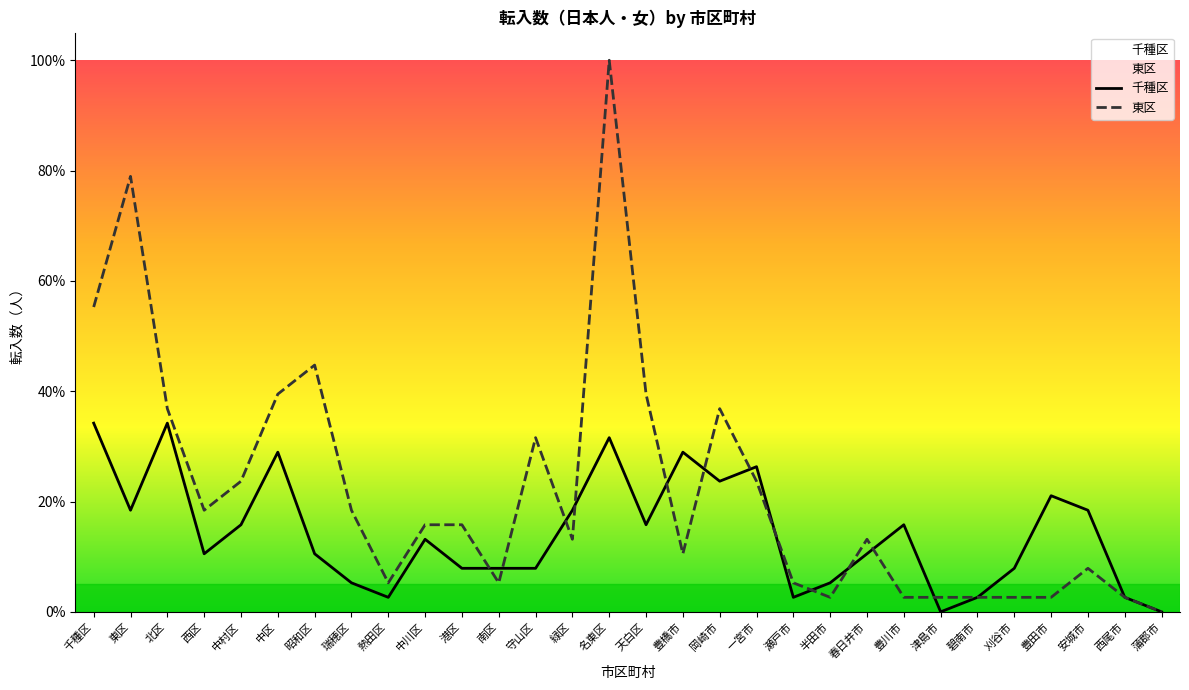

The value of 東区 at 豊橋市 is 5.4. True or false?

False